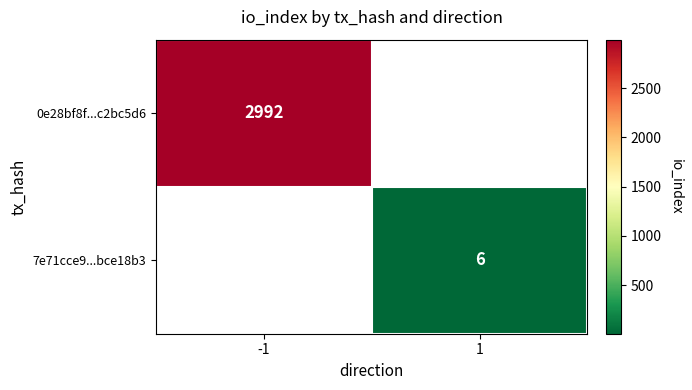

How many categories are shown in the chart?

2